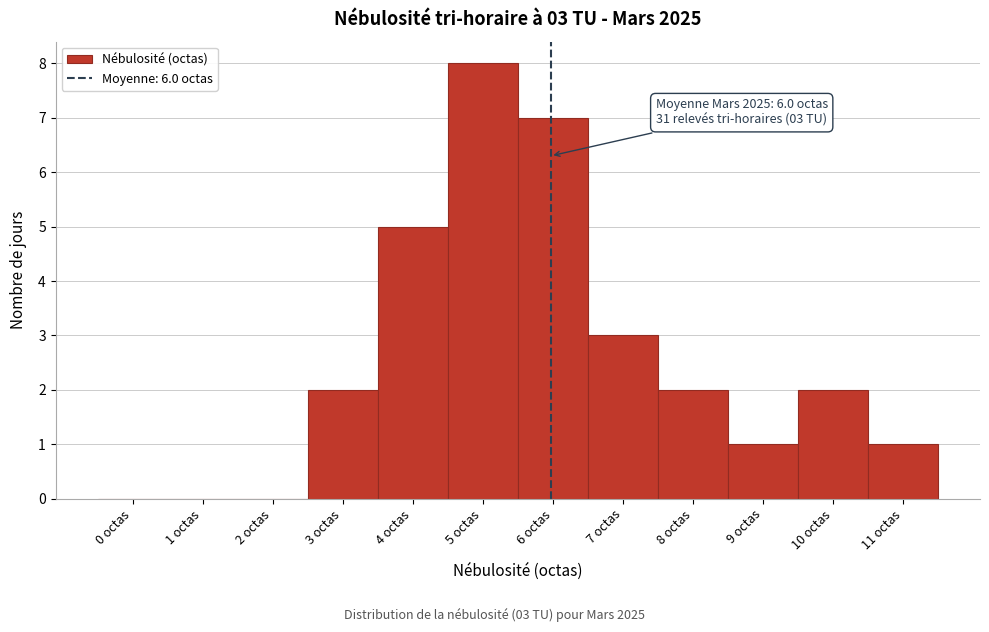

Over which range of the x-axis is the bar tallest?

4.5 to 5.5